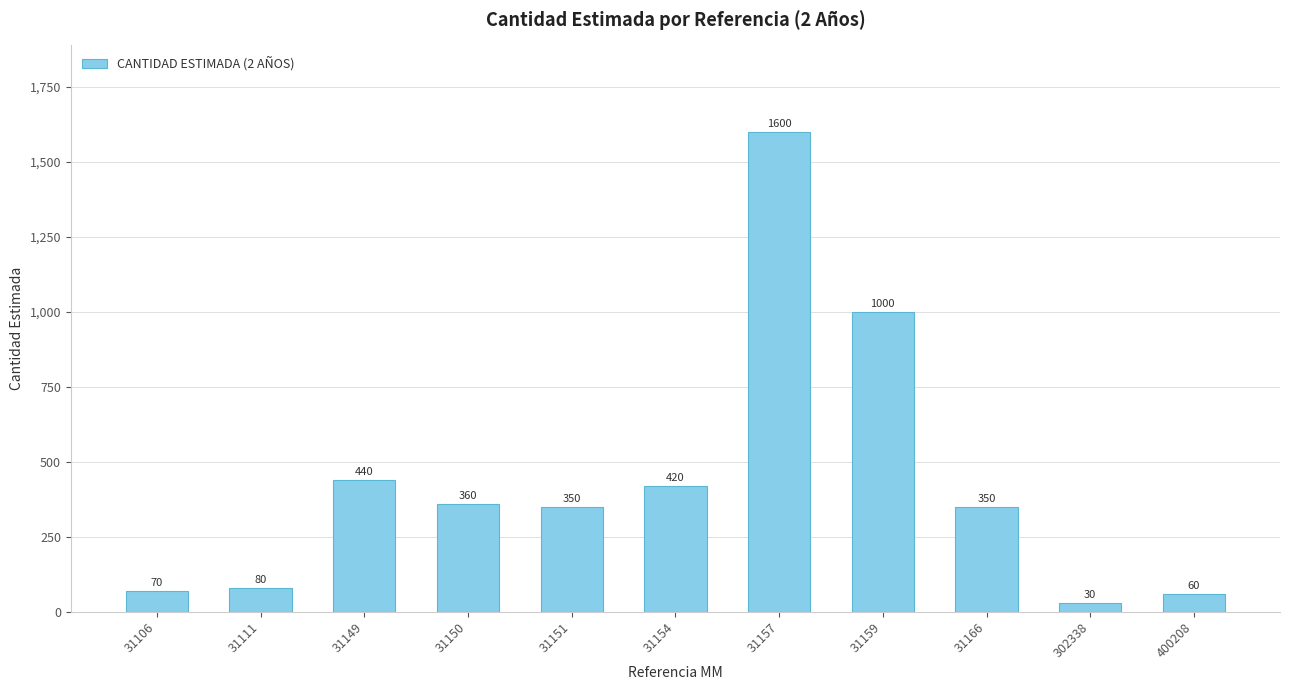

Reading left to right, extract all data points from this chart.

31106=70	31111=80	31149=440	31150=360	31151=350	31154=420	31157=1600	31159=1000	31166=350	302338=30	400208=60